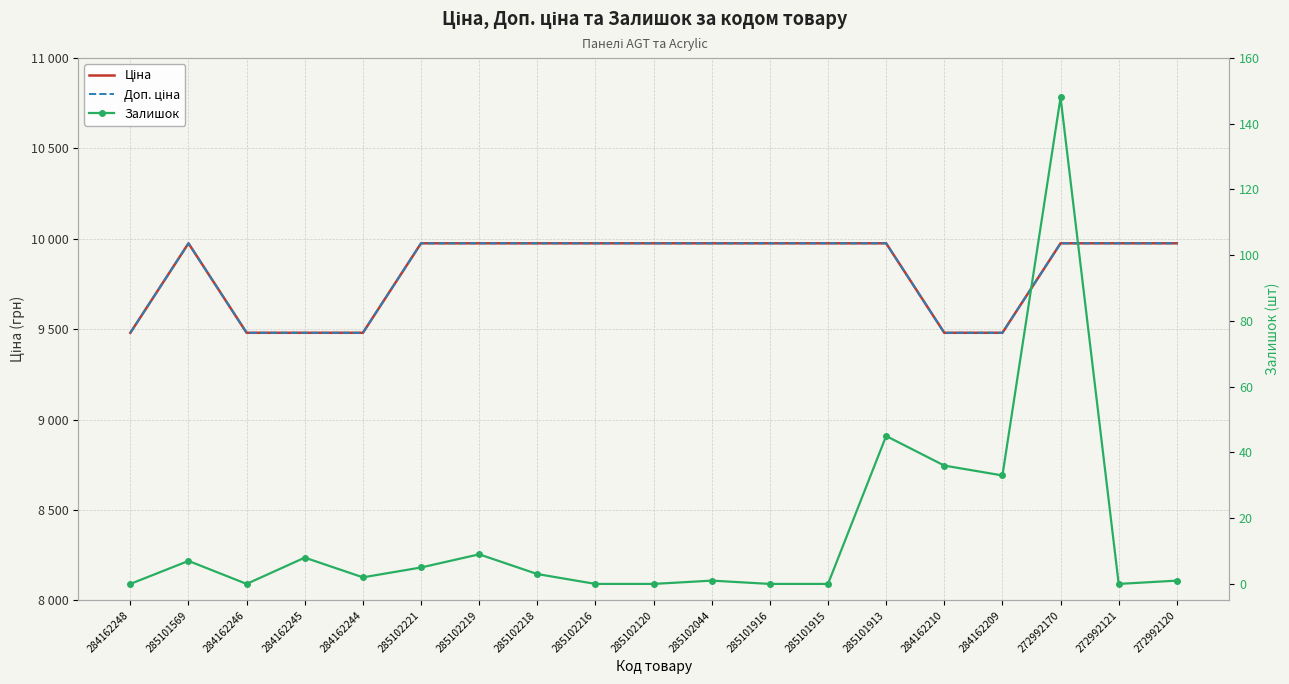

What is the maximum value shown in the chart?

9975.0